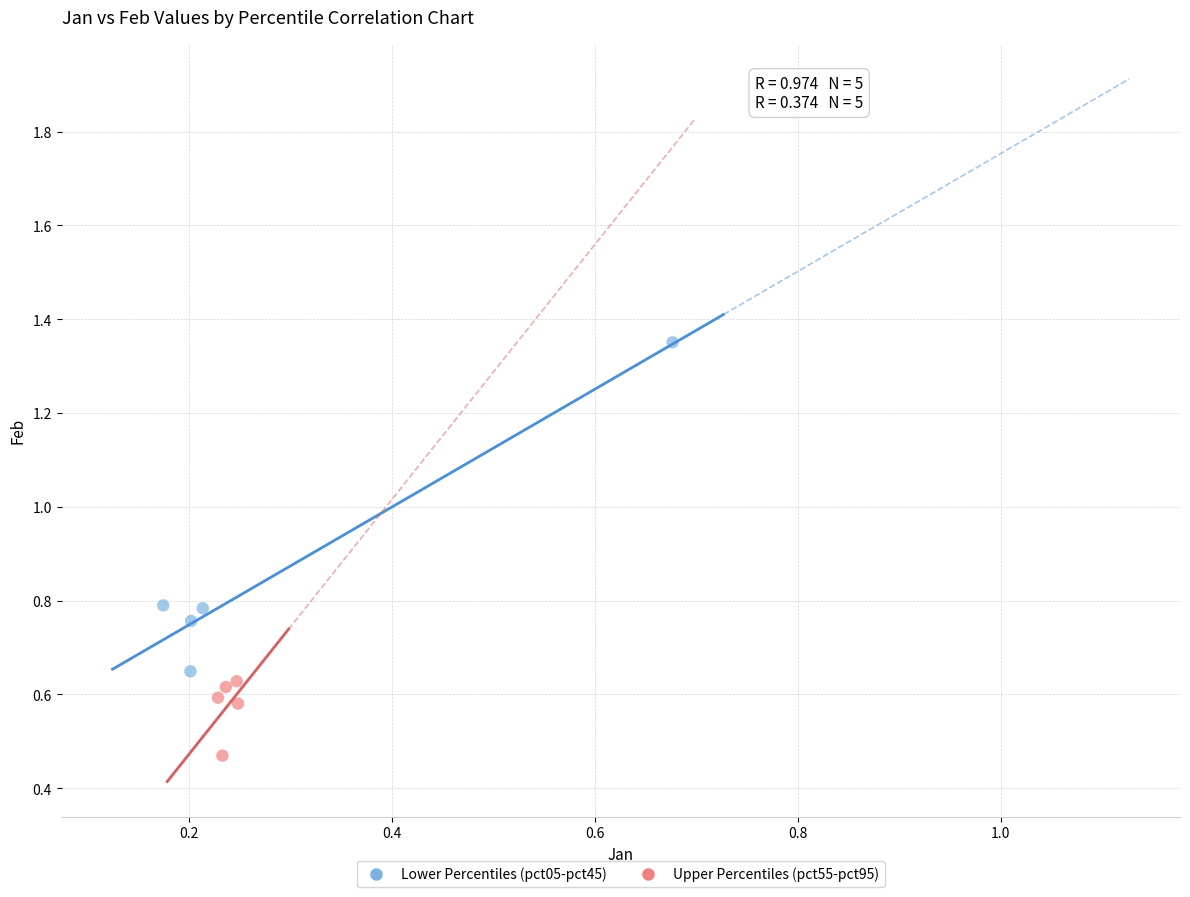

Which series contains the highest Y value?

Lower Percentiles (pct05-pct45)